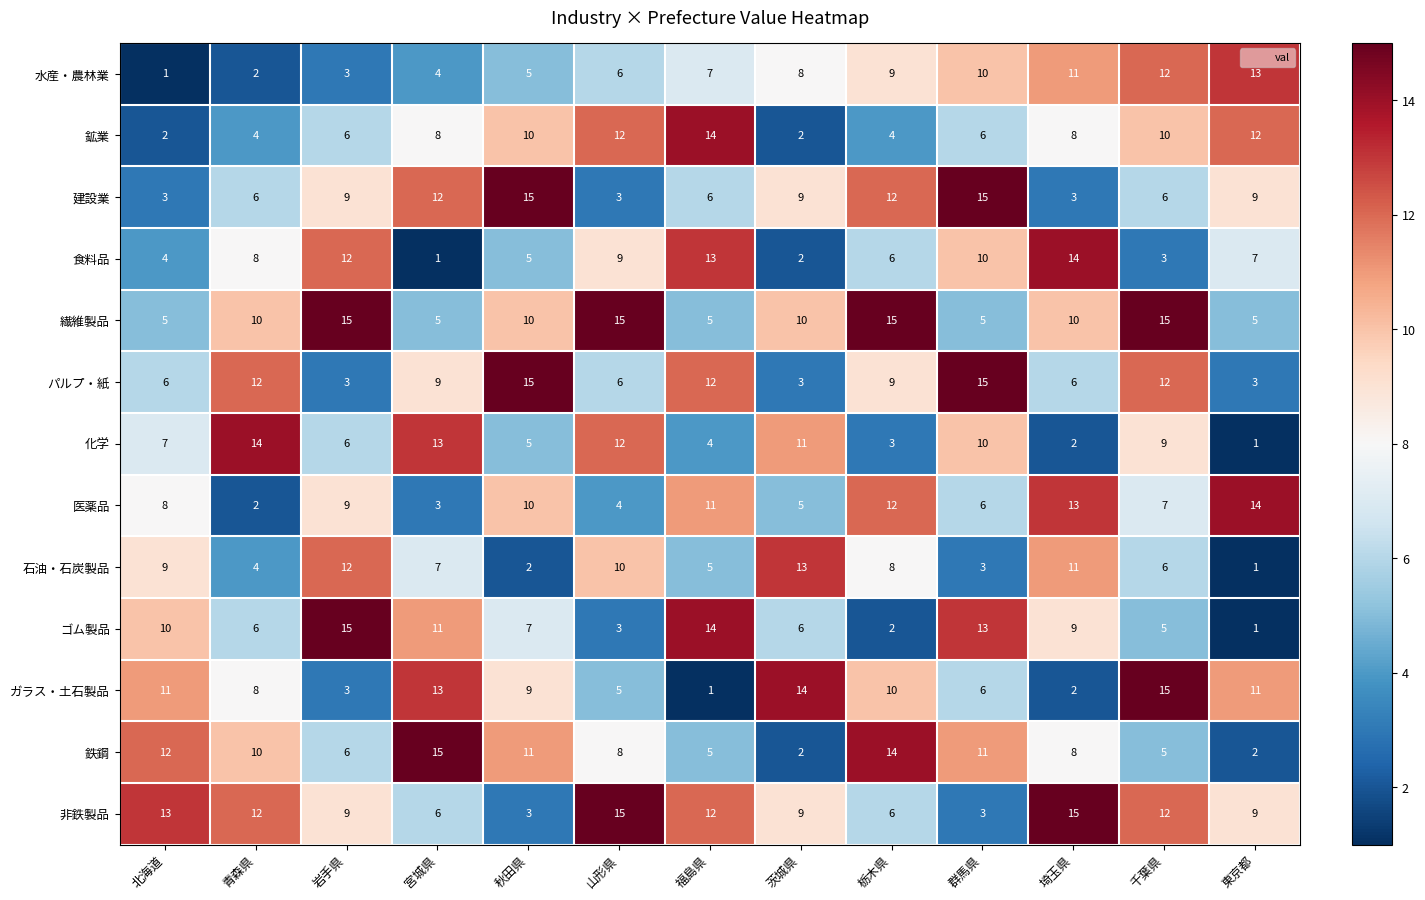

At which category is the sum across all series the highest?

千葉県